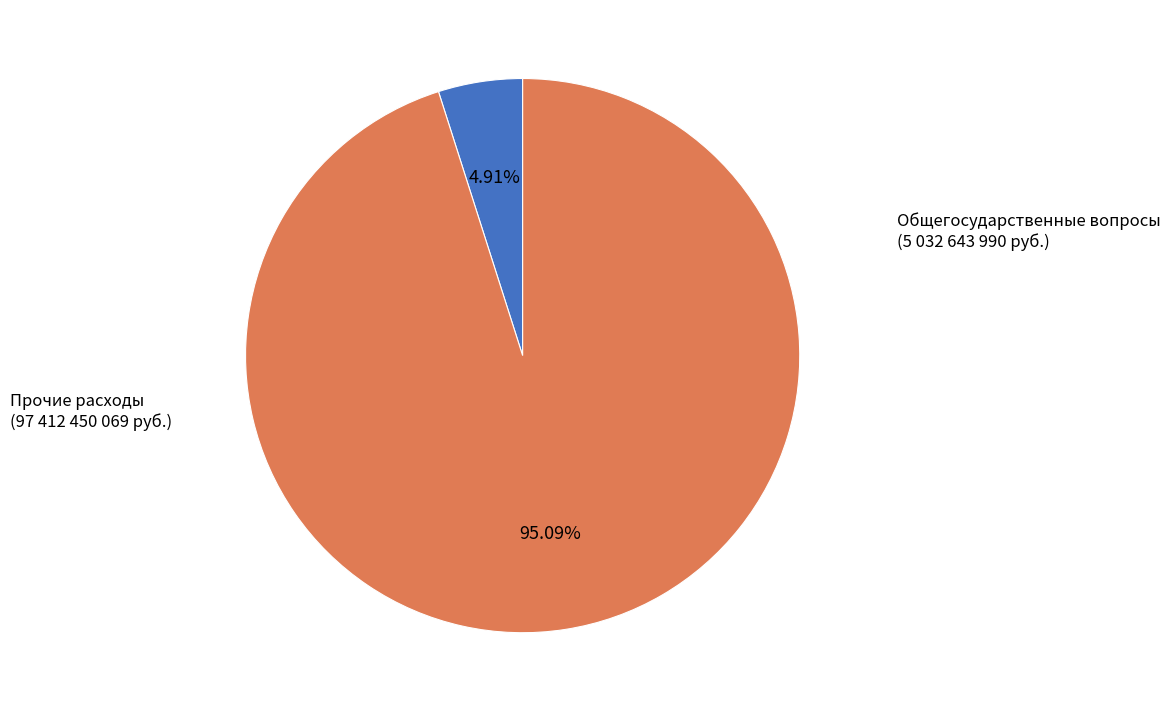

To the nearest percent, what is the difference between the largest and smallest slice percentages?

90%